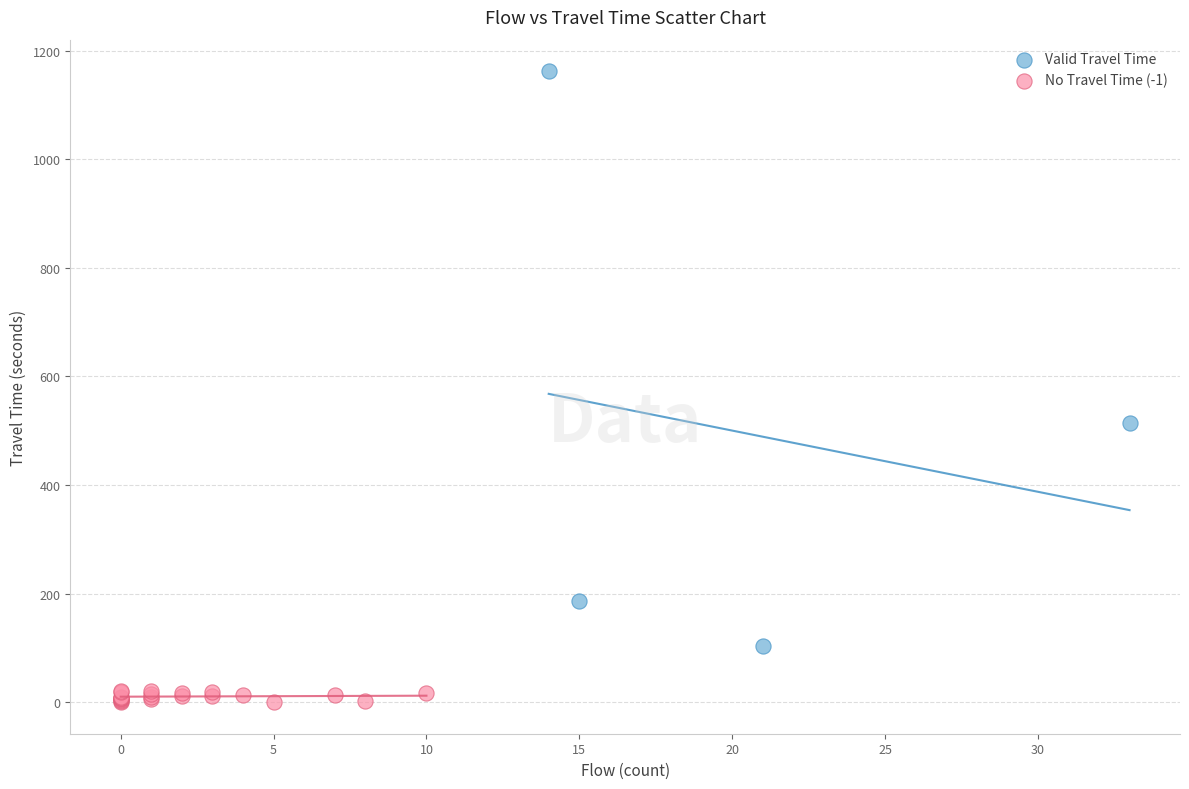

What are all the series names shown in the legend?

Valid Travel Time, No Travel Time (-1)